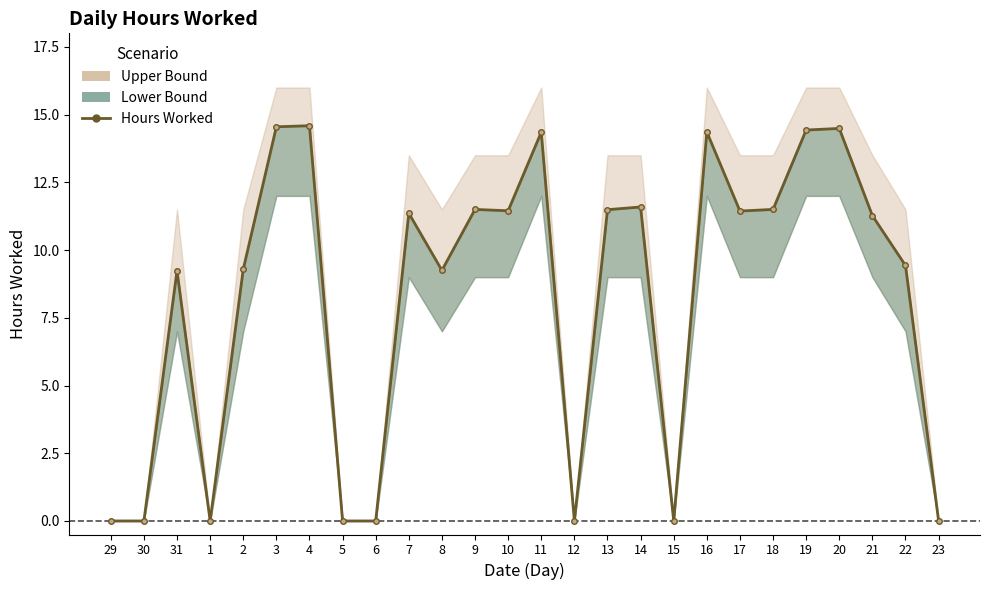

Reading left to right, what are all the values shown in this chart?

0.0	0.0	9.2	0.0	9.3	14.6	14.6	0.0	0.0	11.4	9.2	11.5	11.4	14.3	0.0	11.5	11.6	0.0	14.4	11.4	11.5	14.4	14.5	11.3	9.4	0.0